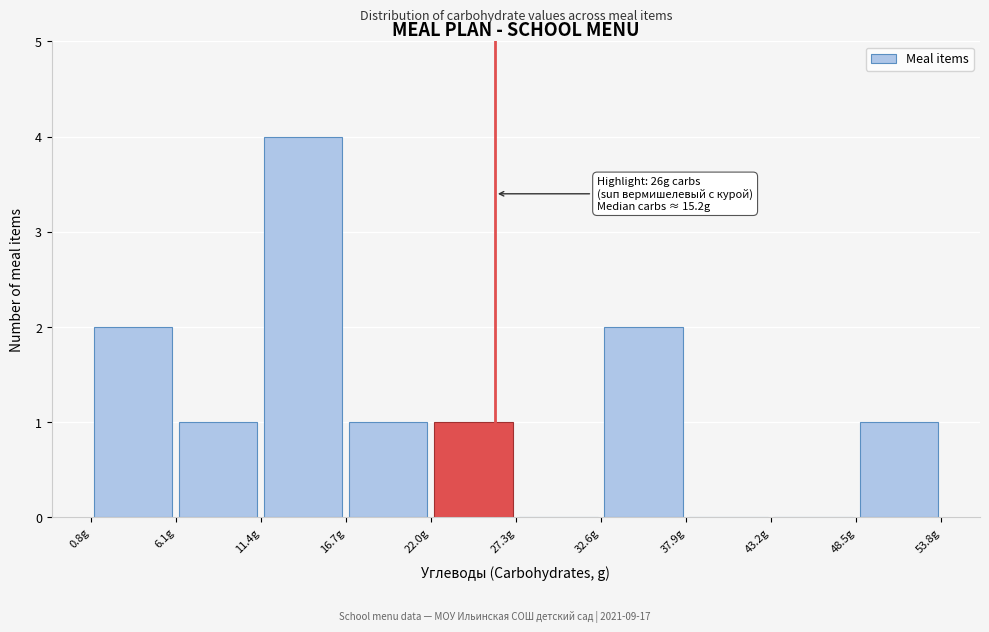

Over which range of the x-axis is the bar tallest?

11.4 to 16.7